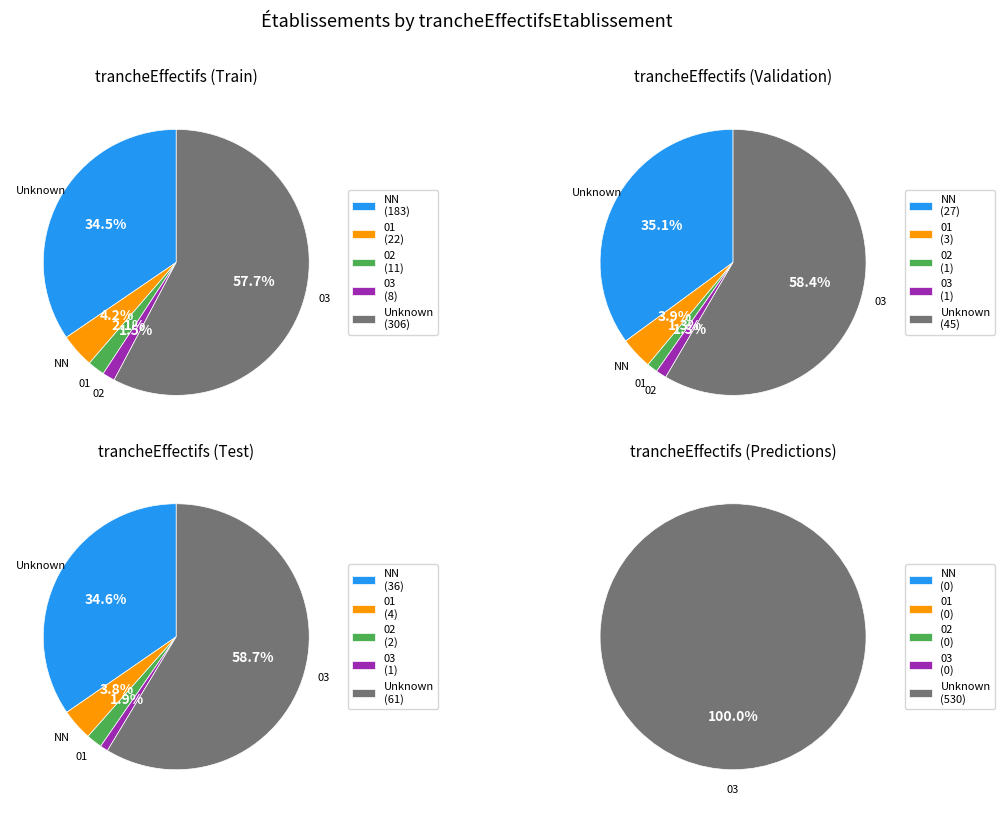

What percentage is the 01 slice, to the nearest percent?

4%